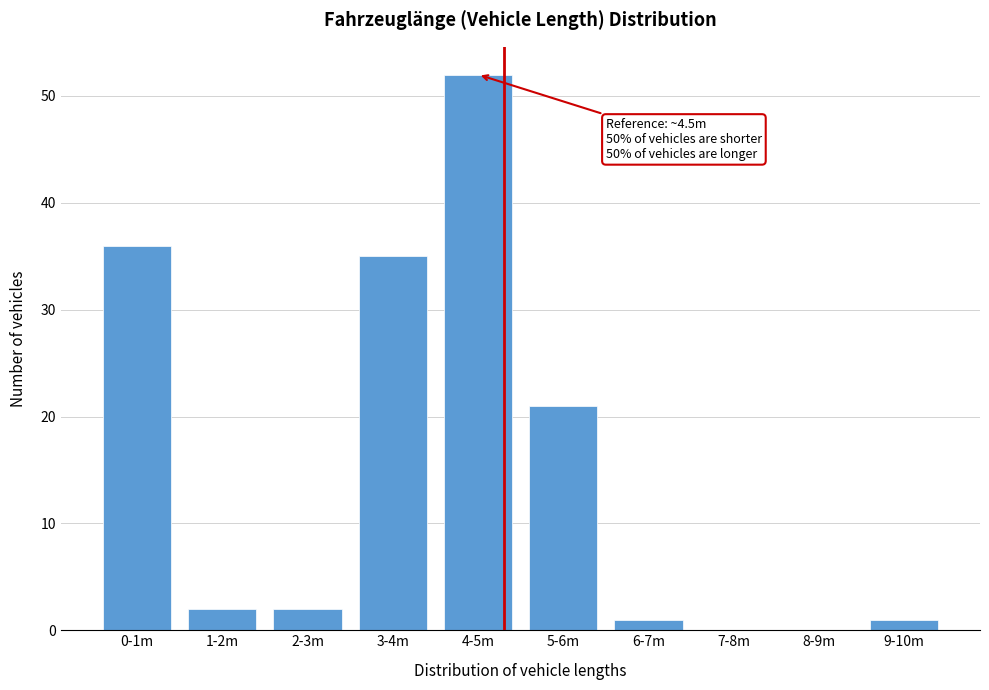

Reading right to left, extract all data points from this chart.

9-10m=1	8-9m=0	7-8m=0	6-7m=1	5-6m=21	4-5m=52	3-4m=35	2-3m=2	1-2m=2	0-1m=36